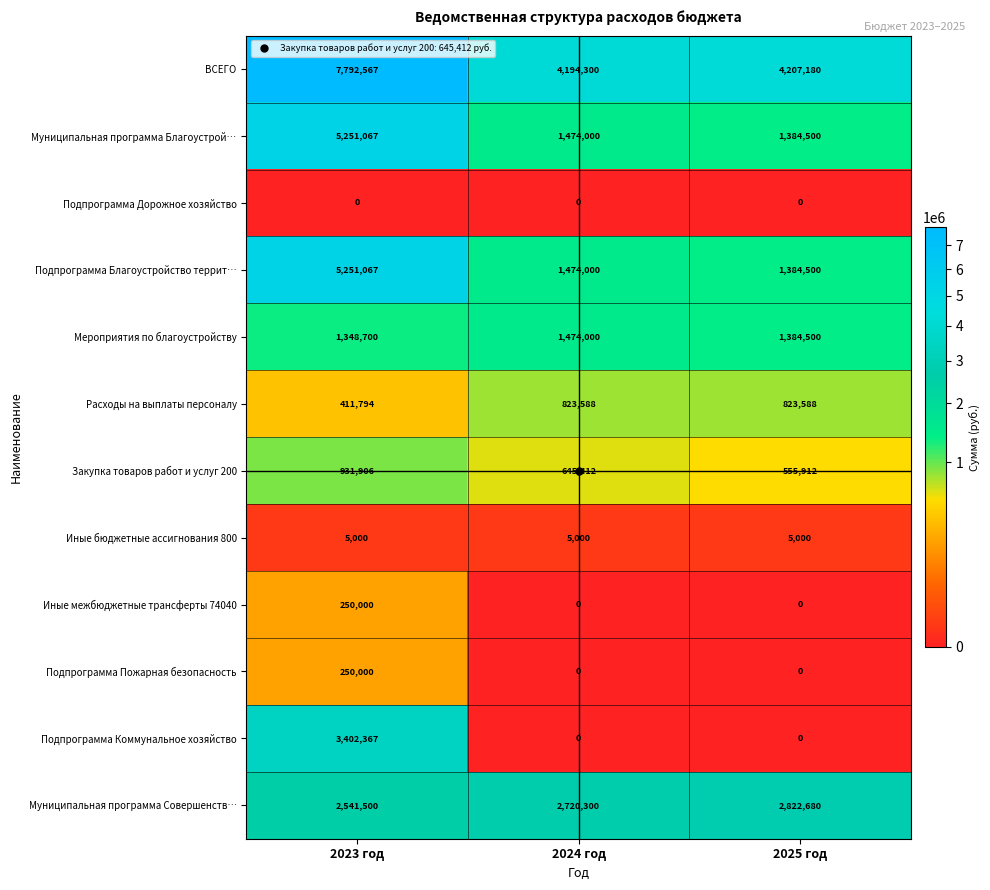

Which series changed the most between 2024 год and 2025 год?

Муниципальная программа Совершенств…